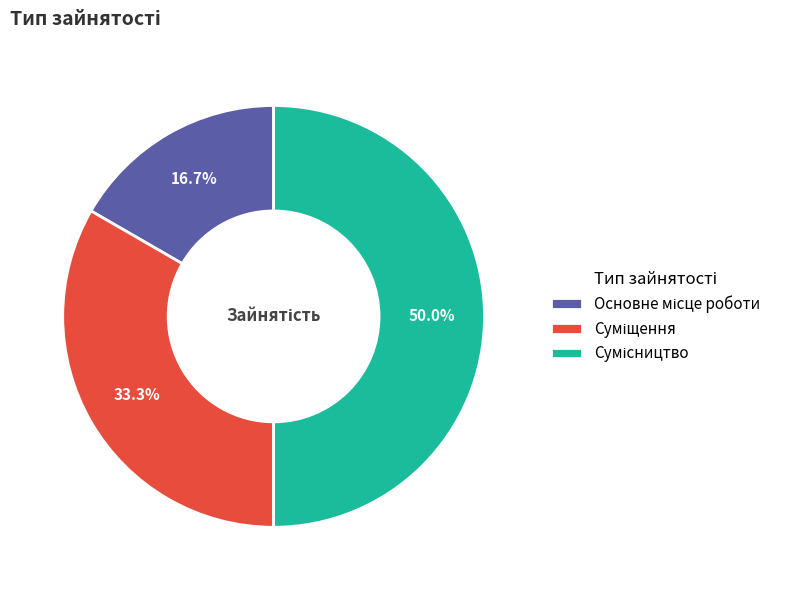

How many slices are in this pie chart?

3